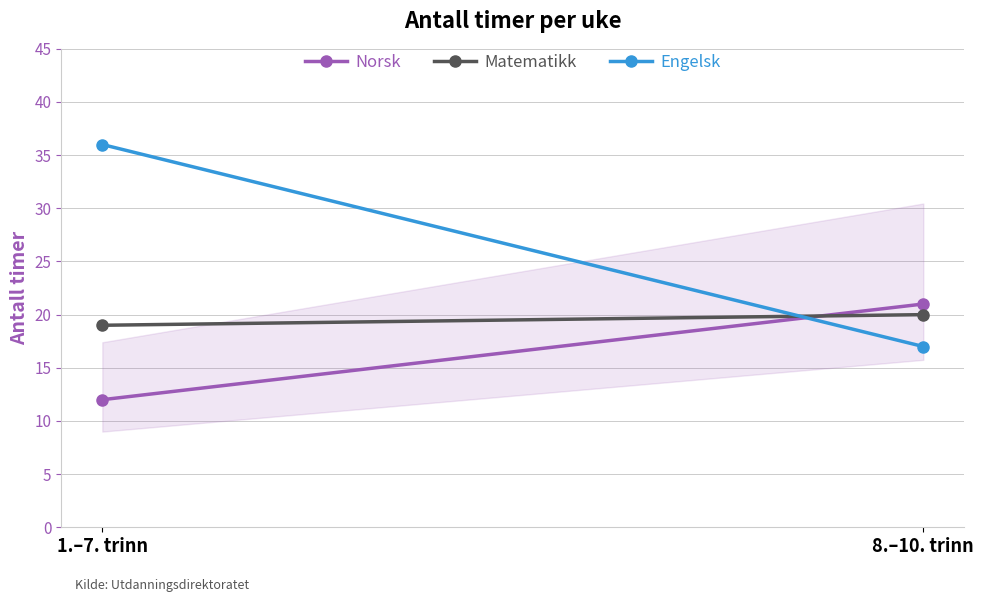

Does the chart have visible grid lines?

Yes